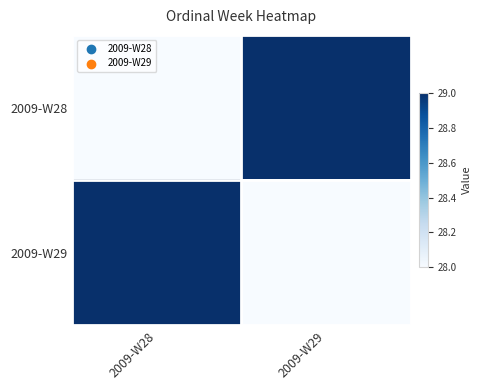

Which series has the largest range (max minus min)?

2009-W28